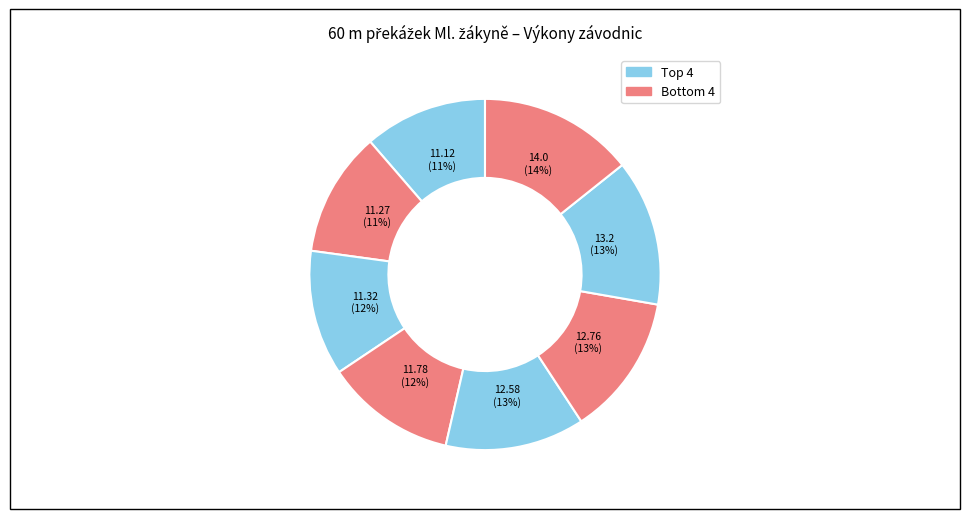

How many slices are in this pie chart?

8